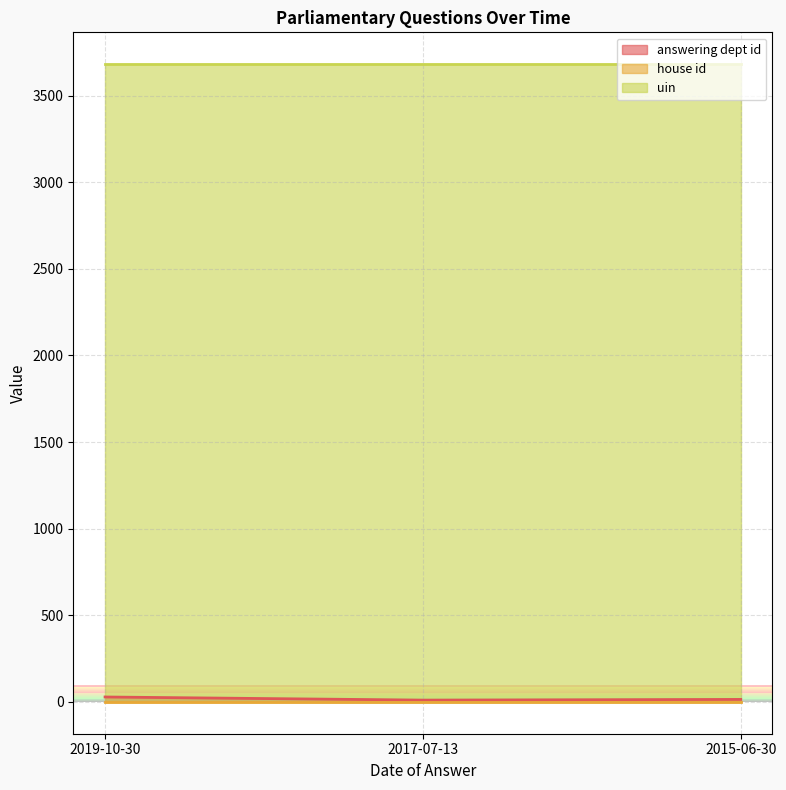

Which series has the widest spread of values?

answering dept id